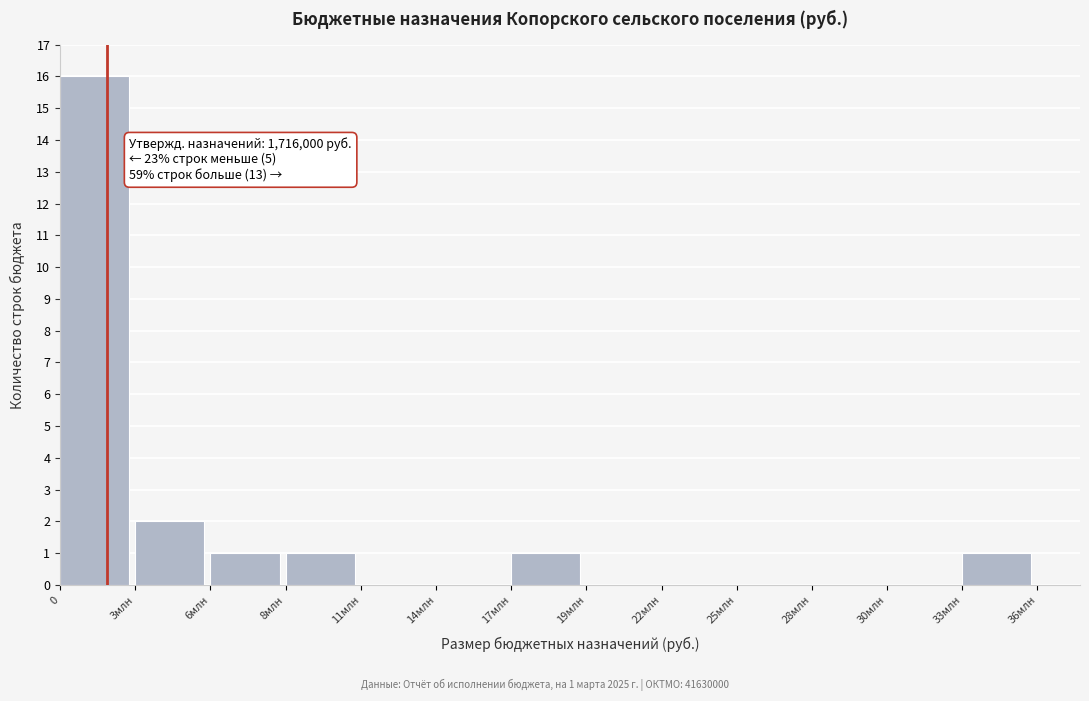

Reading left to right, extract all data points from this chart.

0=16	3млн=2	6млн=1	8млн=1	11млн=0	14млн=0	17млн=1	19млн=0	22млн=0	25млн=0	28млн=0	30млн=0	33млн=1